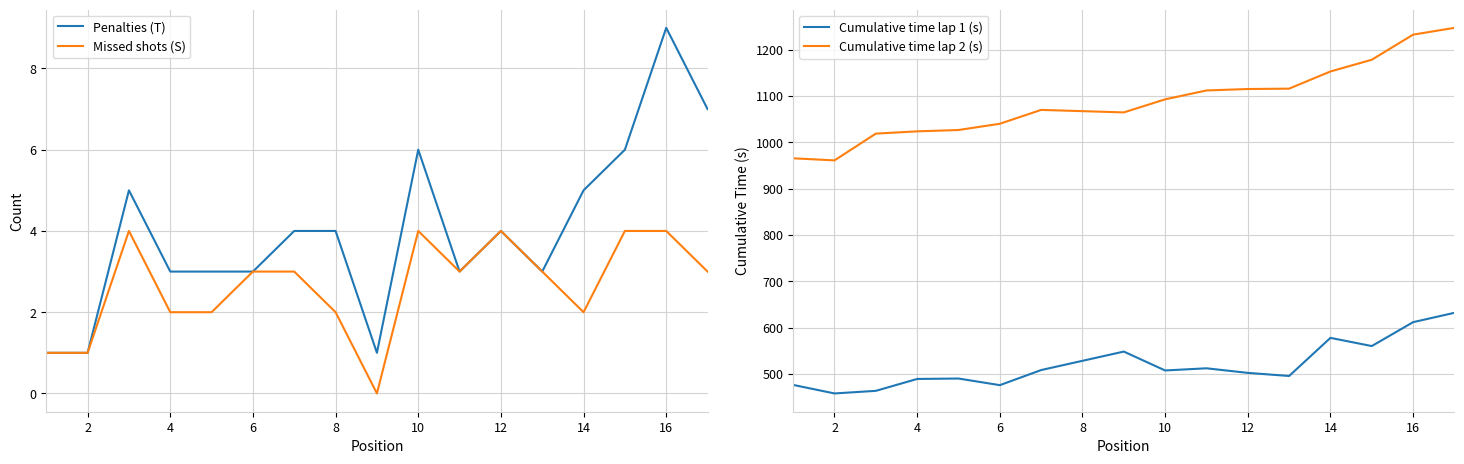

Which series changed the most between 7 and 9?

Penalties (T)